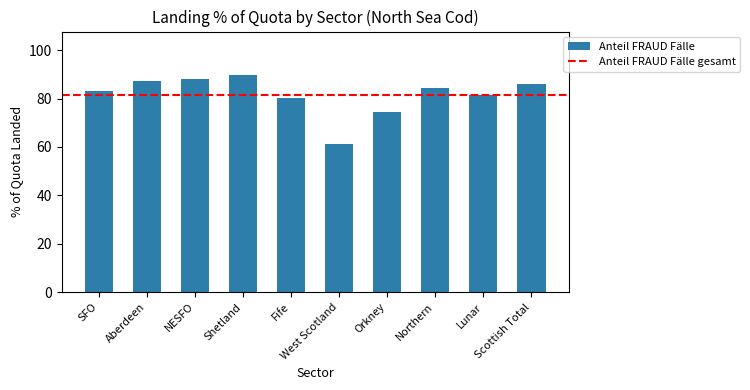

What is the value of the 3rd bar from the left?

88.0